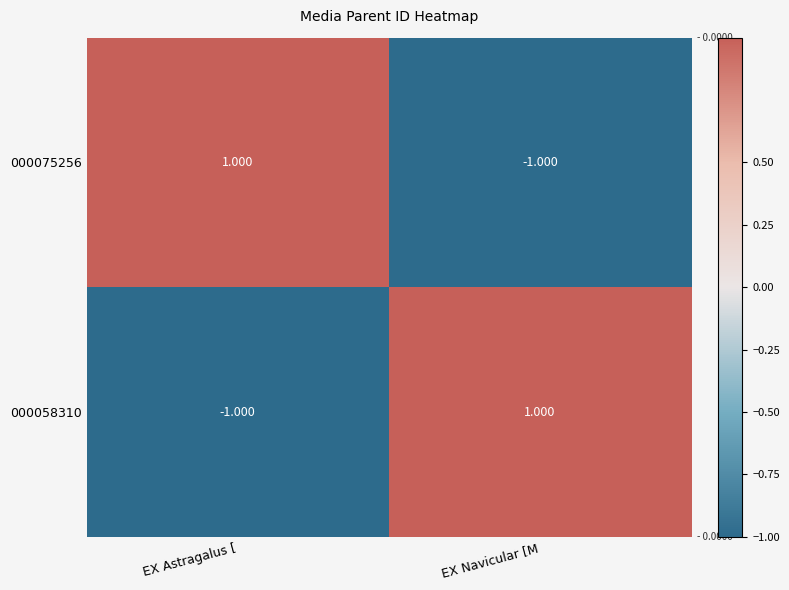

Is the value of 000058310 at EX Astragalus [ greater than the value of 000075256 at EX Astragalus [?

No